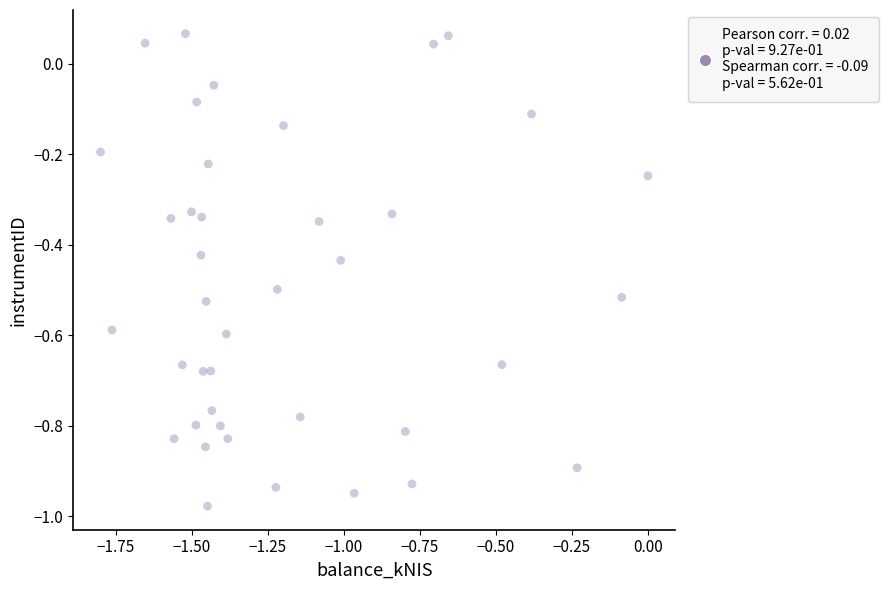

What is the range of Y values (max minus min)?

1.0